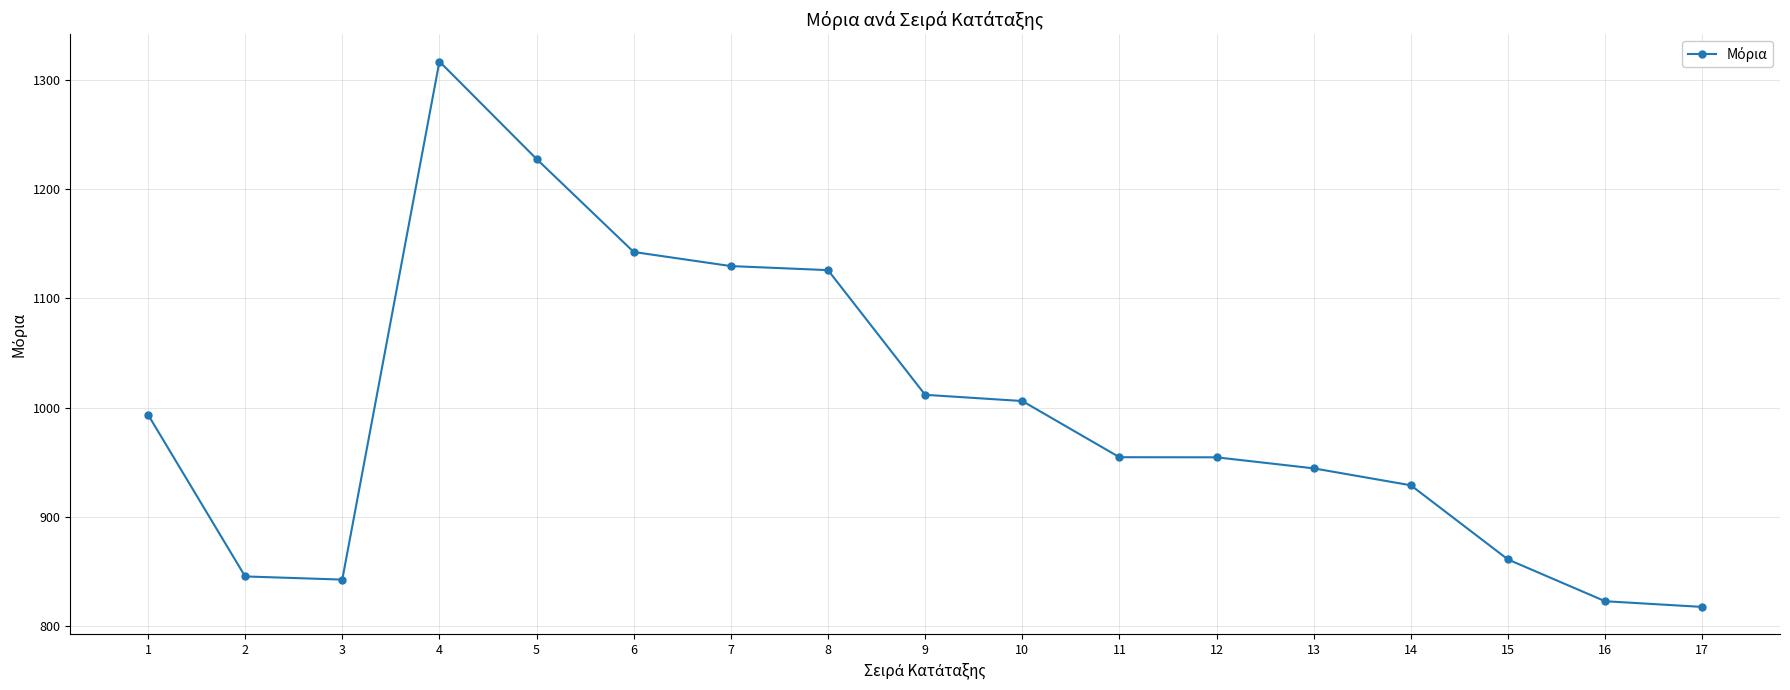

Which label corresponds to the largest value in the chart?

4